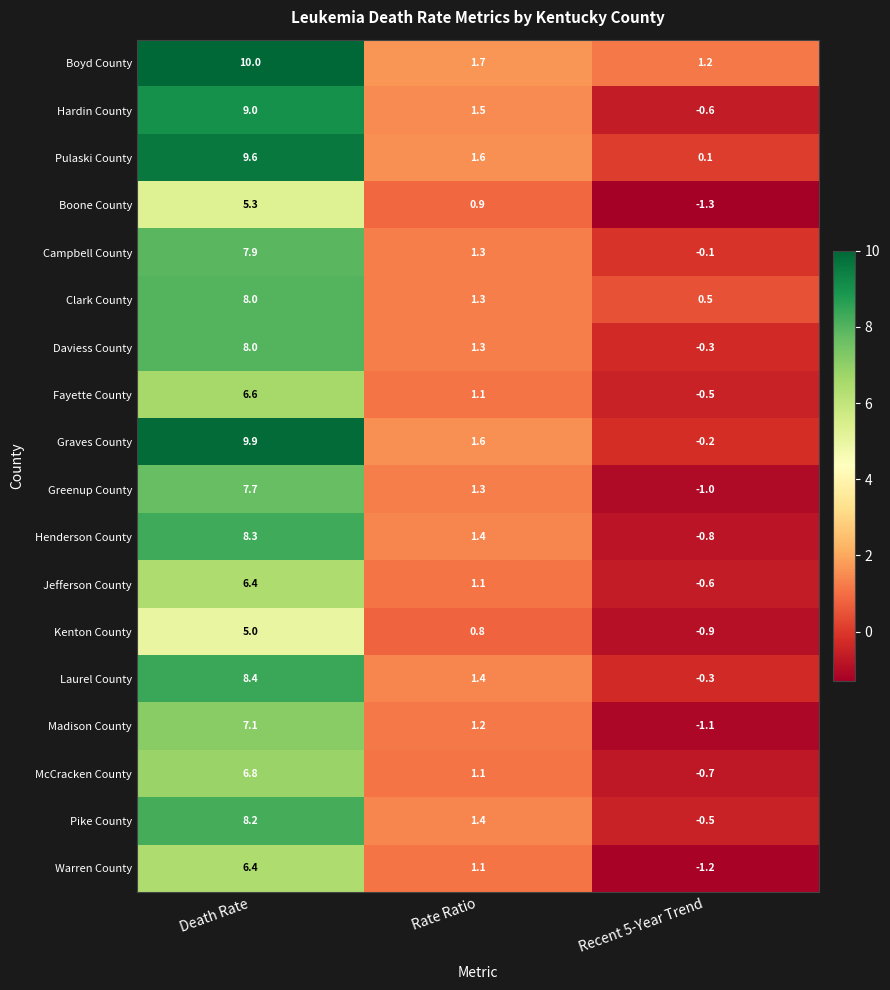

At which label does Boone County first exceed 0?

Death Rate